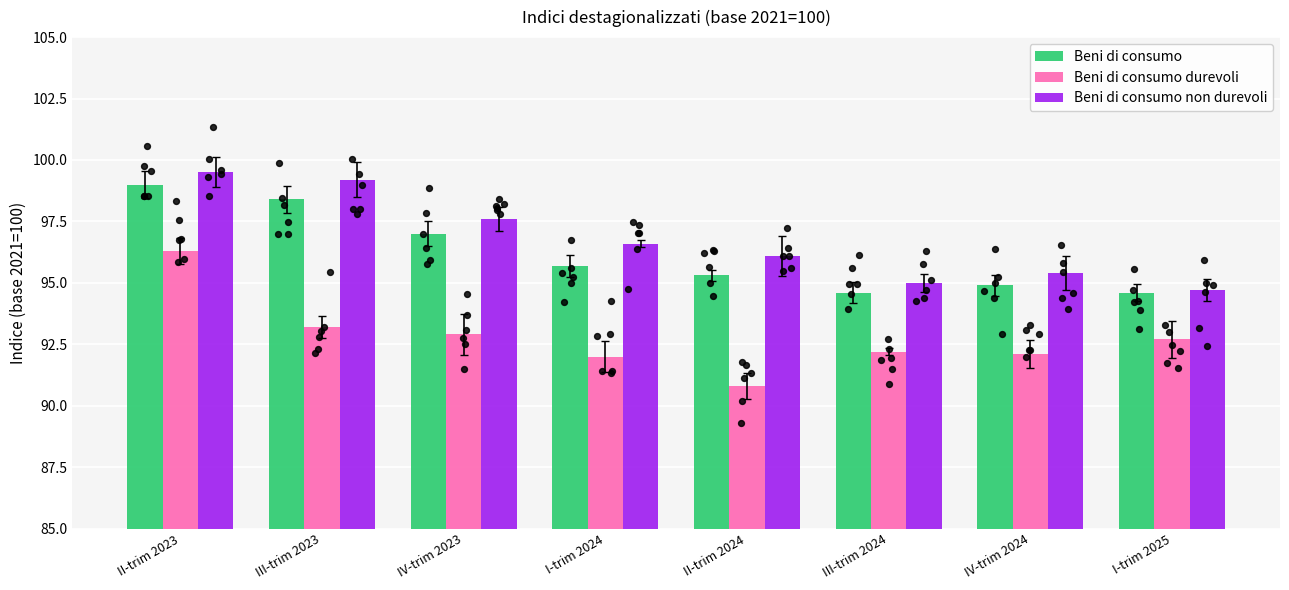

Which series has the largest total across all categories?

Beni di consumo non durevoli